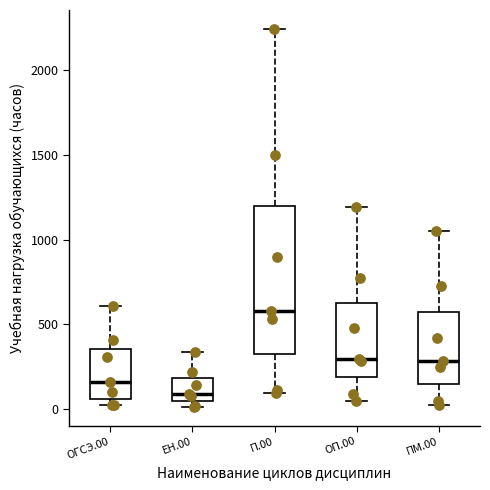

Which box is the tallest, from its lower edge to its upper edge?

П.00